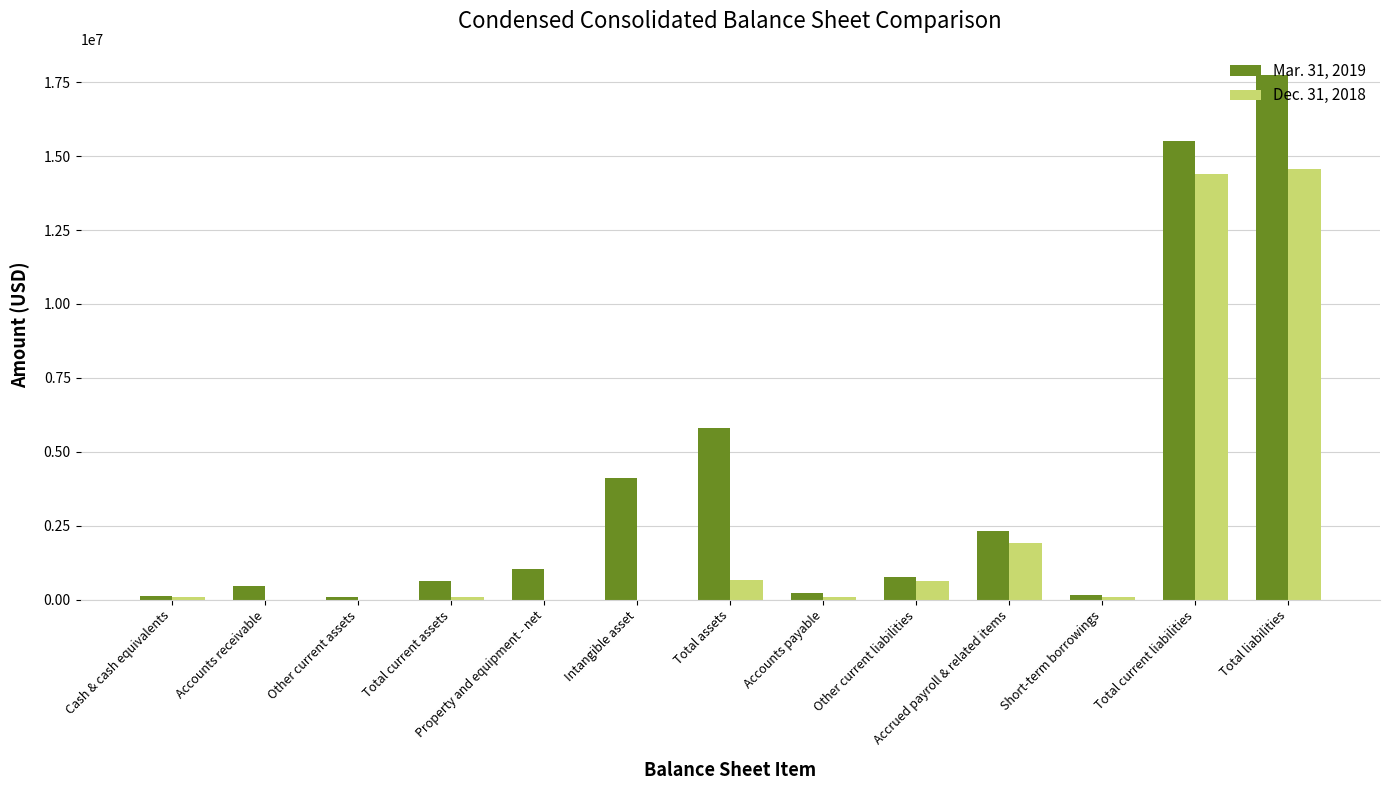

Which category has the highest value across all series?

Total liabilities